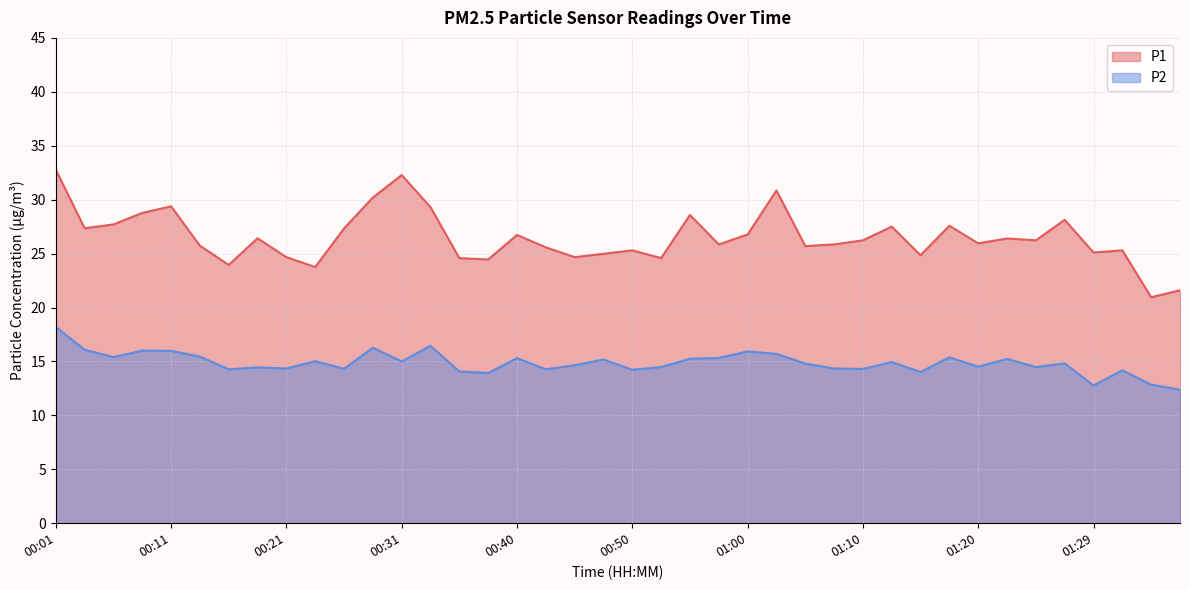

Which series has the largest total across all categories?

P1